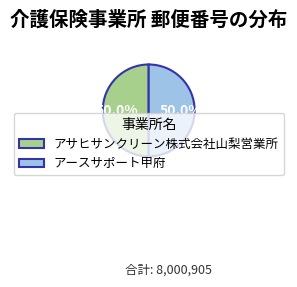

What percentage do アサヒサンクリーン株式会社山梨営業所 and アースサポート甲府 together represent?

100.0%